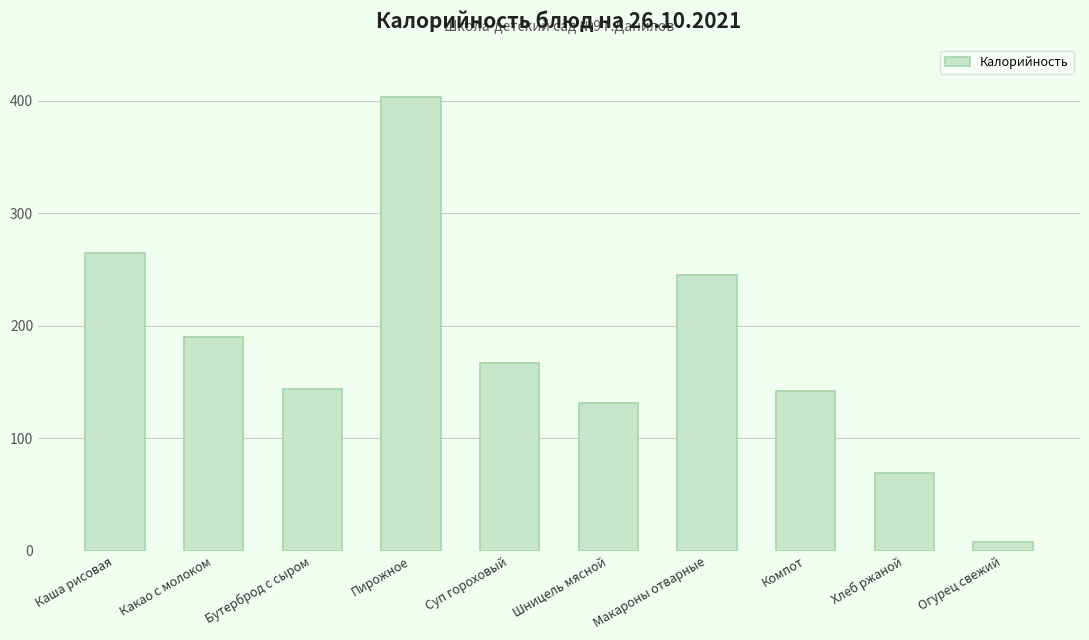

Approximately how many times larger is the value at Макароны отварные compared to Каша рисовая?

0.9